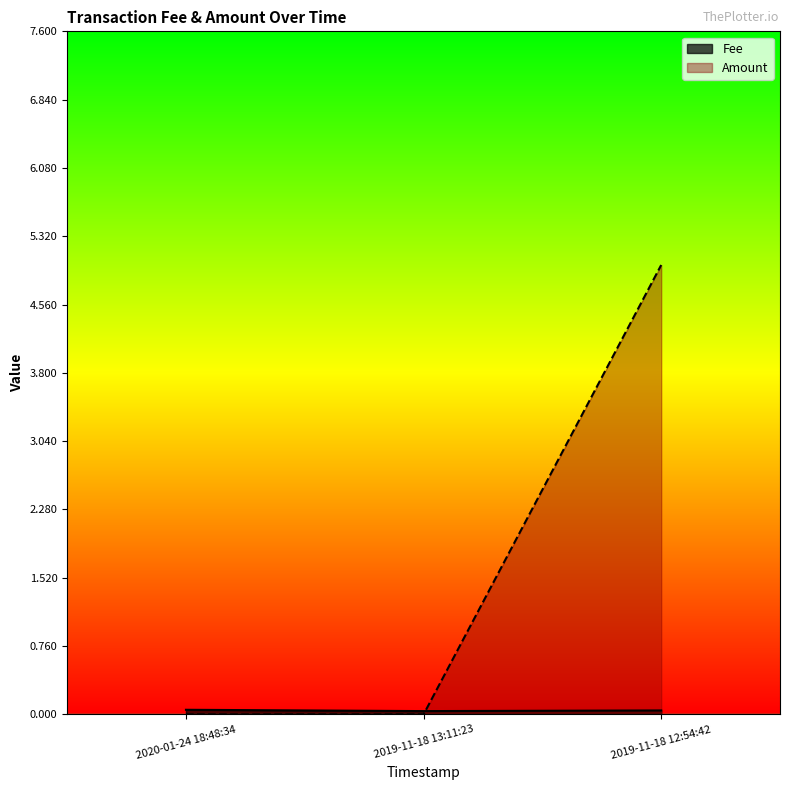

List the labels in order of Fee value, smallest first.

2019-11-18 13:11:23, 2019-11-18 12:54:42, 2020-01-24 18:48:34